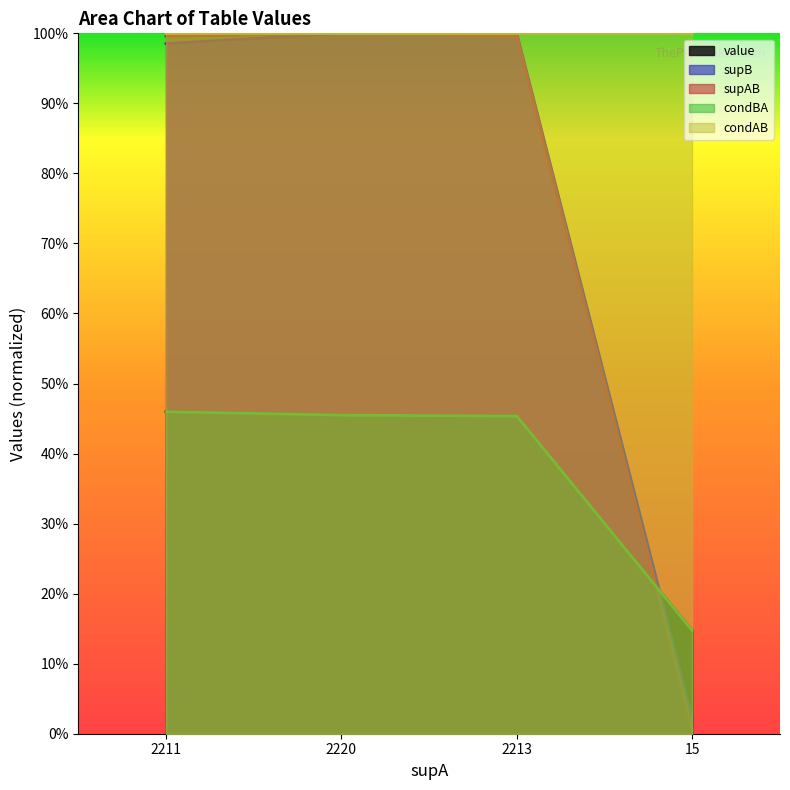

Which label corresponds to the smallest value in the chart?

15